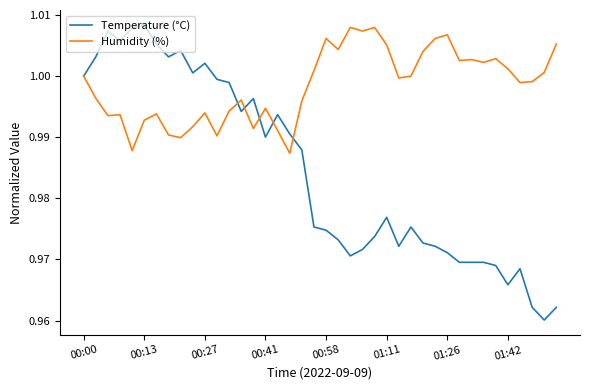

Which series has the widest spread of values?

Temperature (°C)